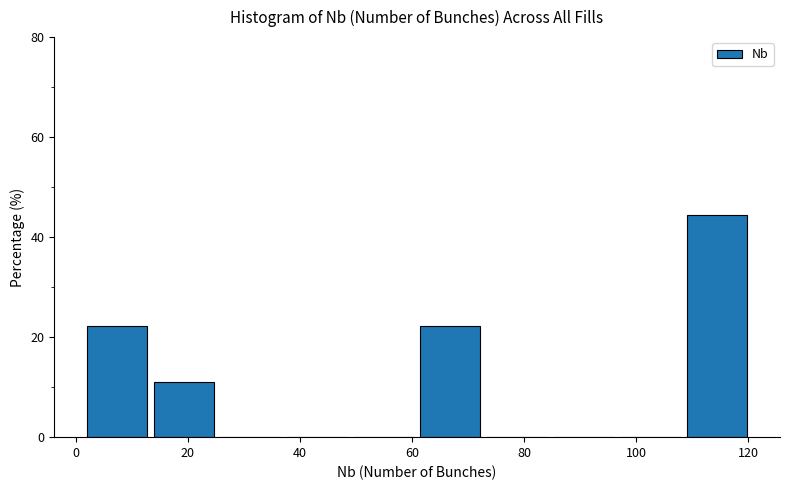

Reading left to right, list every bar in this chart as the range it spans on the x-axis followed by its height. Neither the bar edges nor the heights are printed on the chart, so give them approximately, as read against the axes.

2 to 14: 22
14 to 26: 12
26 to 38: 0
38 to 50: 0
50 to 62: 0
62 to 74: 22
74 to 86: 0
86 to 98: 0
98 to 110: 0
110 to 122: 44